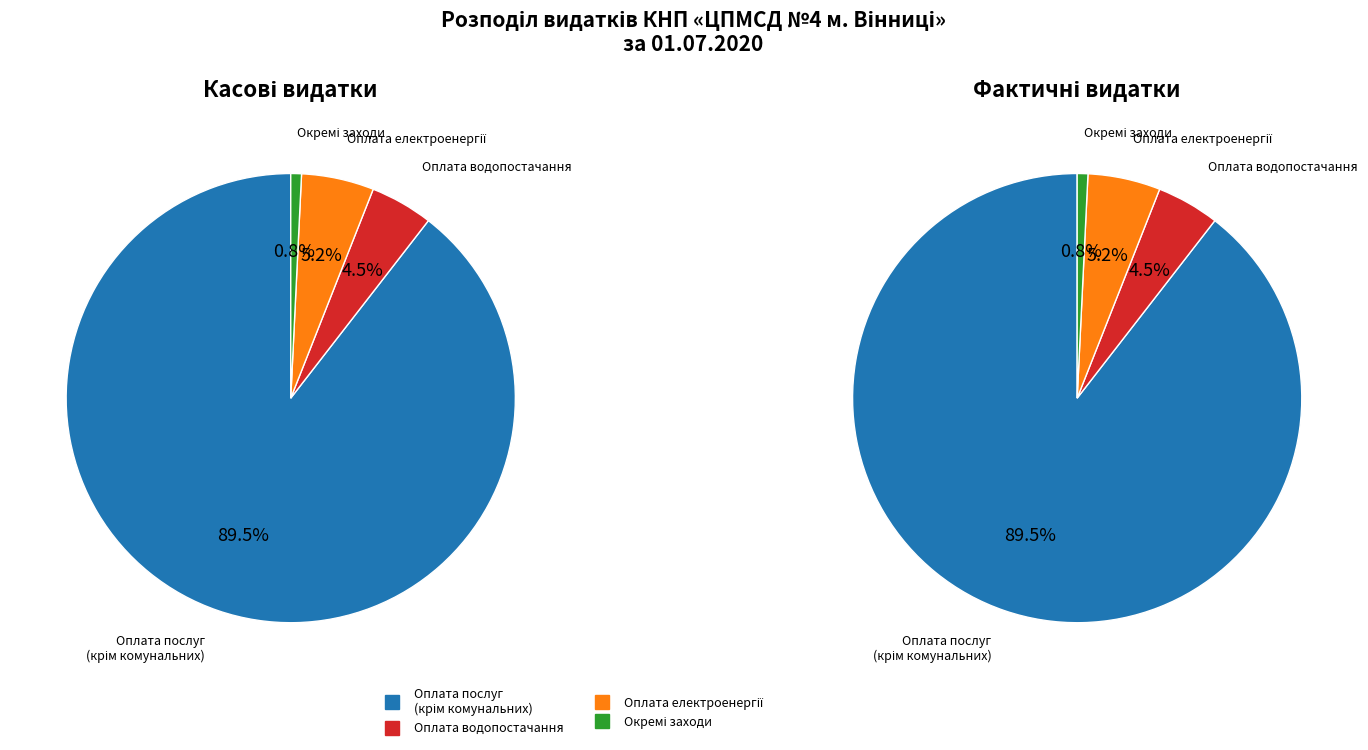

What percentage is the Окремі заходи по реалізації державних програм slice, to the nearest percent?

1%